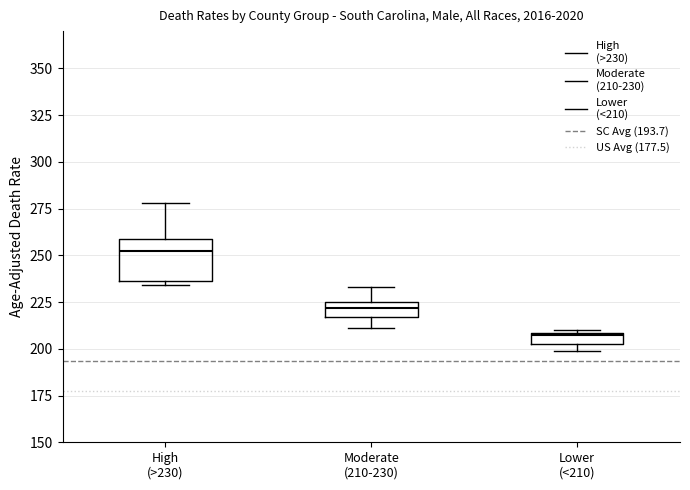

Where is the lower edge of the box for Lower (<210) on the y-axis? The values are not printed on the chart, so give them approximately, as read against the axis.

205